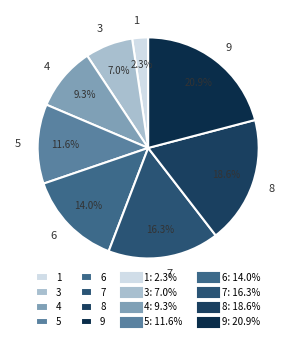

Between 3 and 5, which is larger?

5